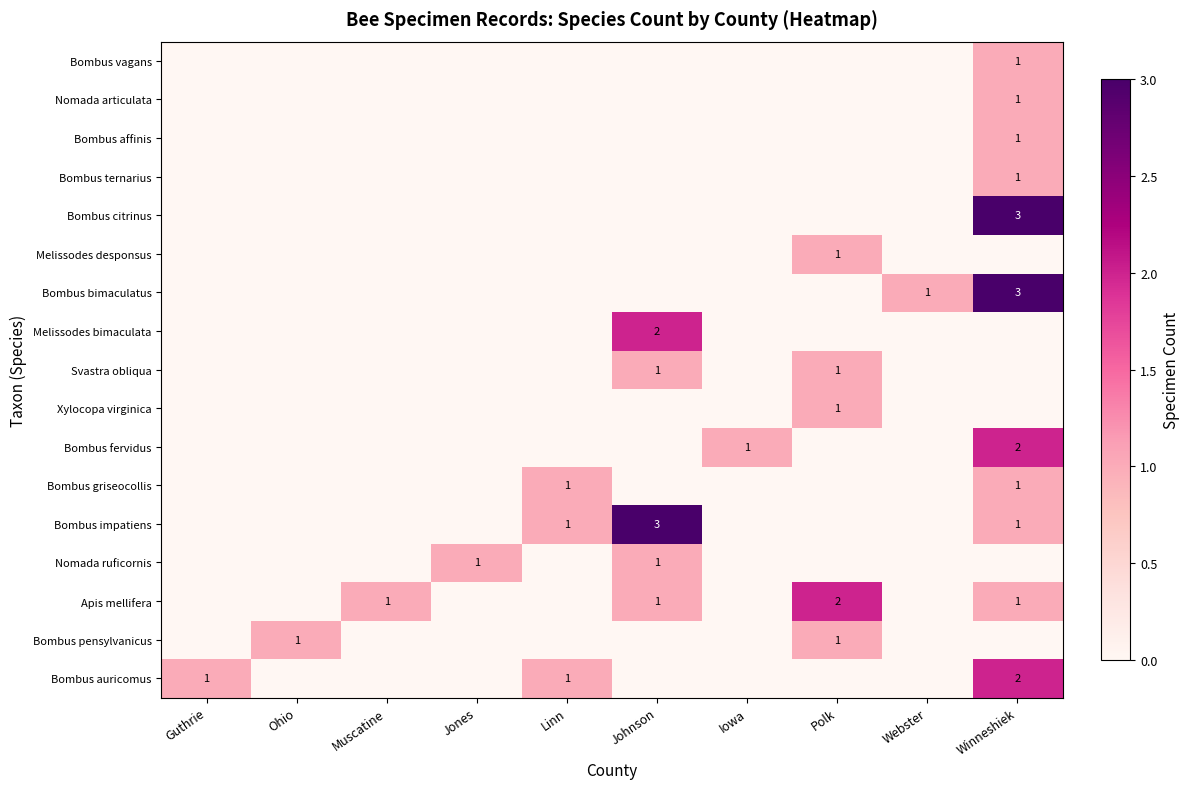

List the labels in order of Bombus impatiens value, largest first.

Johnson, Linn, Winneshiek, Guthrie, Ohio, Muscatine, Jones, Iowa, Polk, Webster